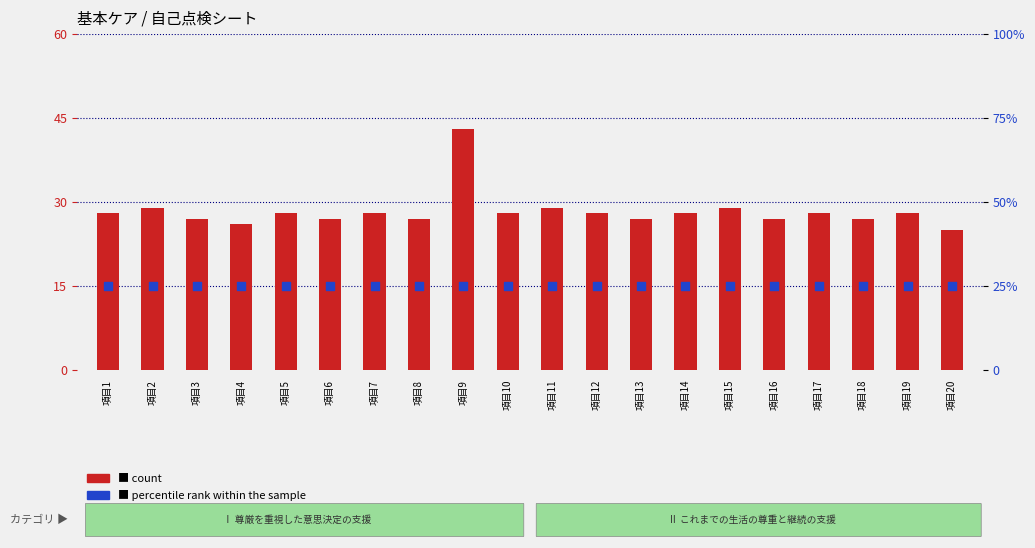

At how many categories does at least one series exceed 42?

1